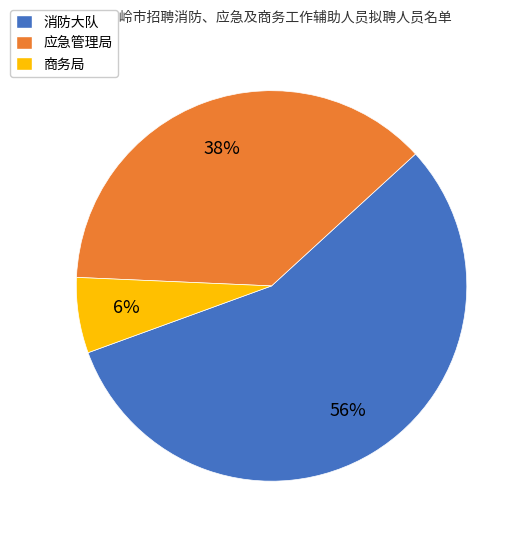

What is the smallest slice in the pie chart?

商务局